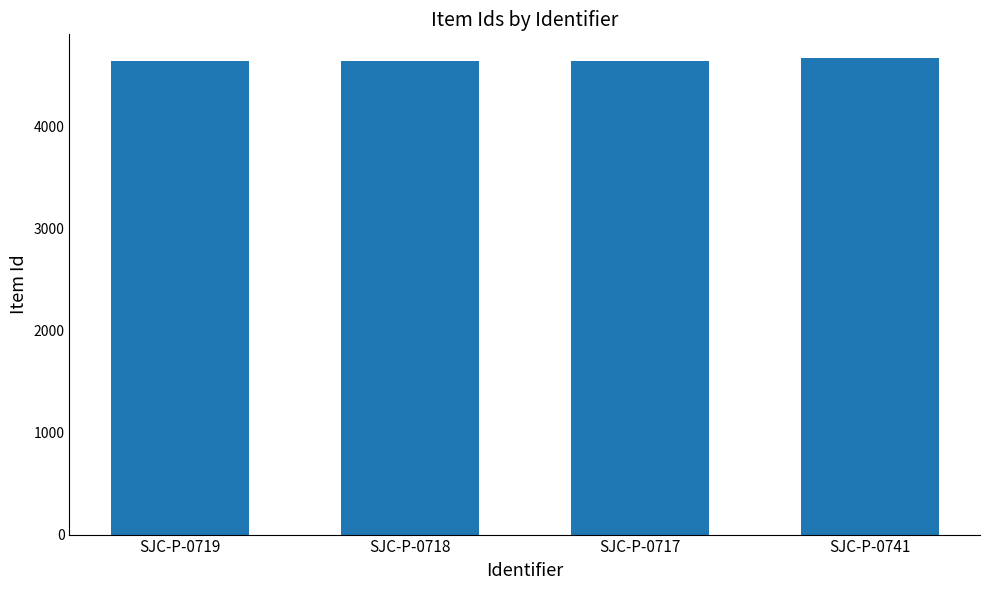

Approximately how many times larger is the value at SJC-P-0741 compared to SJC-P-0719?

1.0